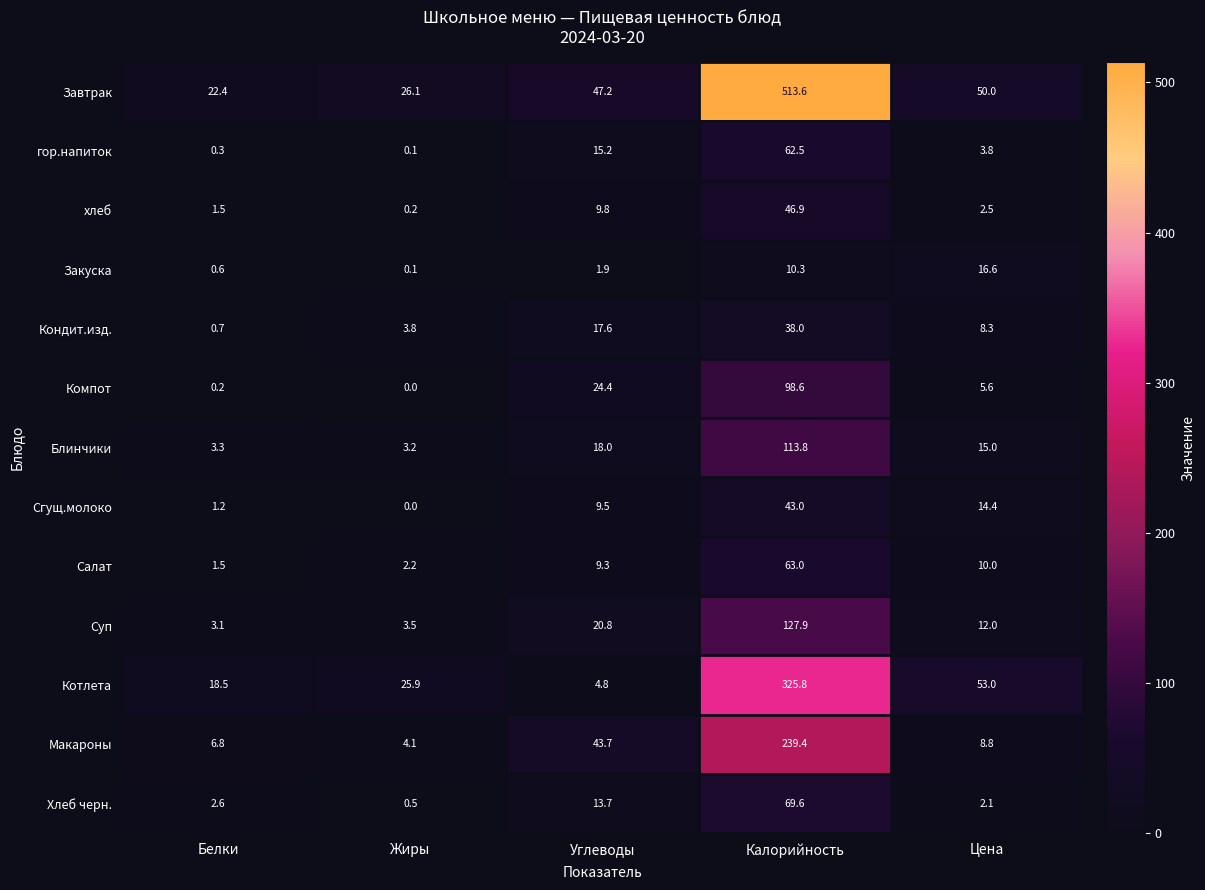

The Компот series shows 24.4 at Углеводы. True or false?

True